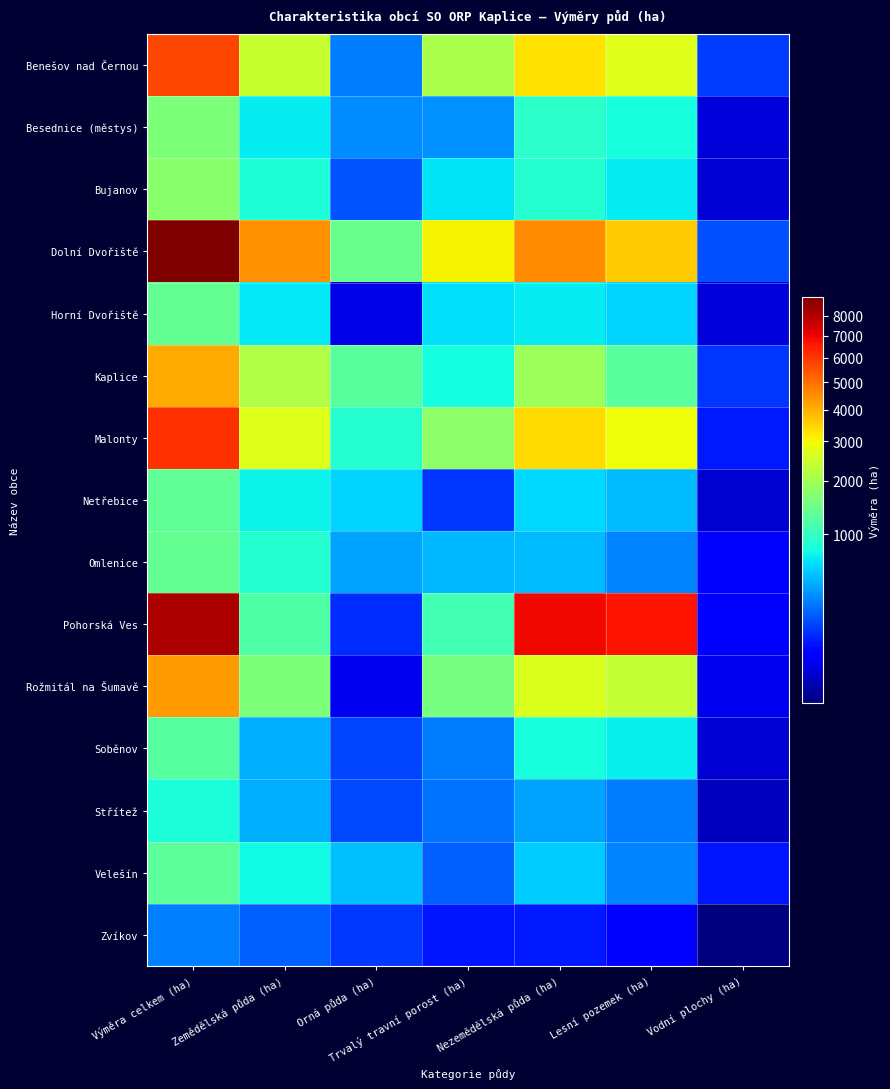

At which category does the chart reach its peak across all series?

Výměra celkem (ha)